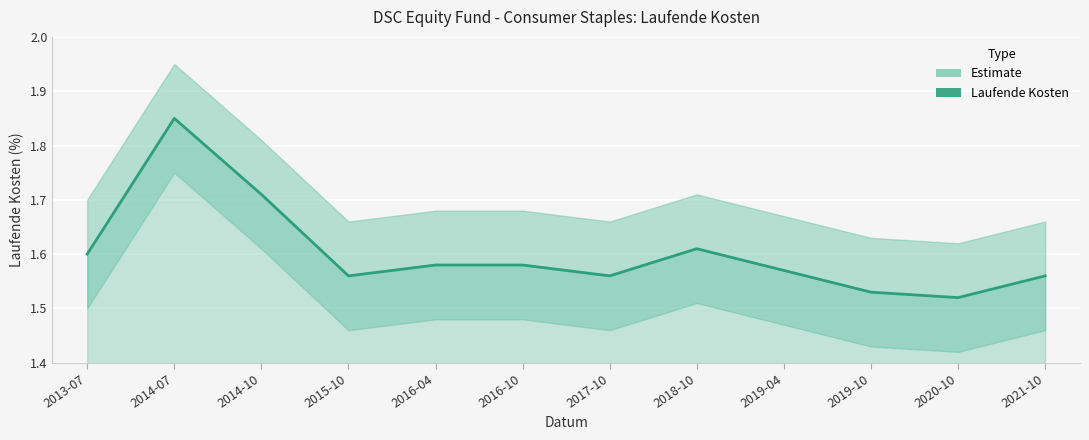

True or false: there are more than 1 points higher than both neighbors.

True